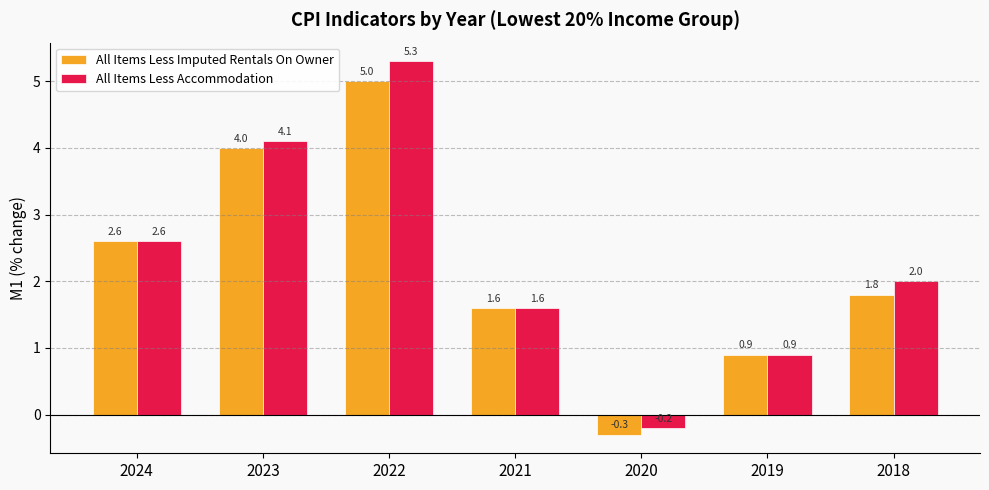

What is the difference between the maximum and minimum values in the All Items Less Imputed Rentals On Owner series?

5.3